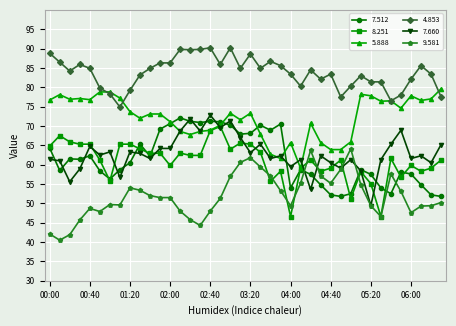

What is the average value of the 7.660 series?

62.8